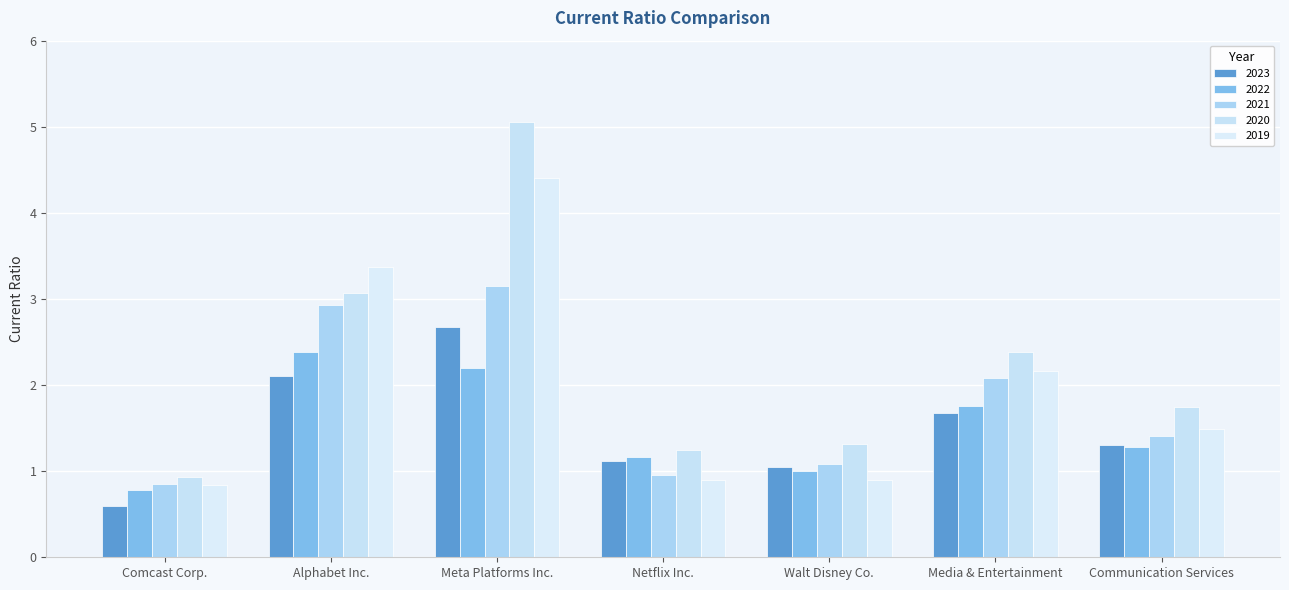

Rank the categories by 2020 value from lowest to highest.

Comcast Corp., Netflix Inc., Walt Disney Co., Communication Services, Media & Entertainment, Alphabet Inc., Meta Platforms Inc.